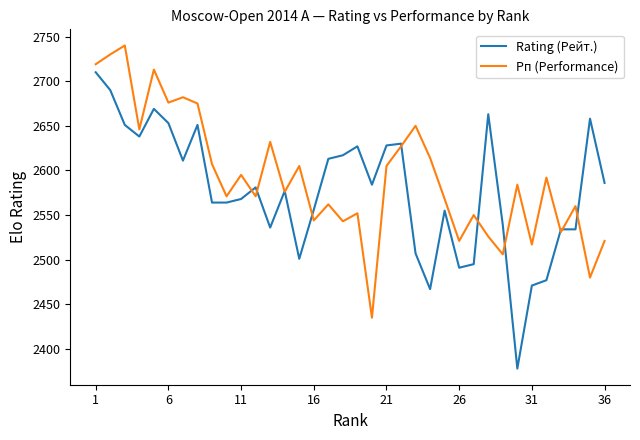

List the series in order of their overall mean, highest first.

Рп (Performance), Rating (Рейт.)